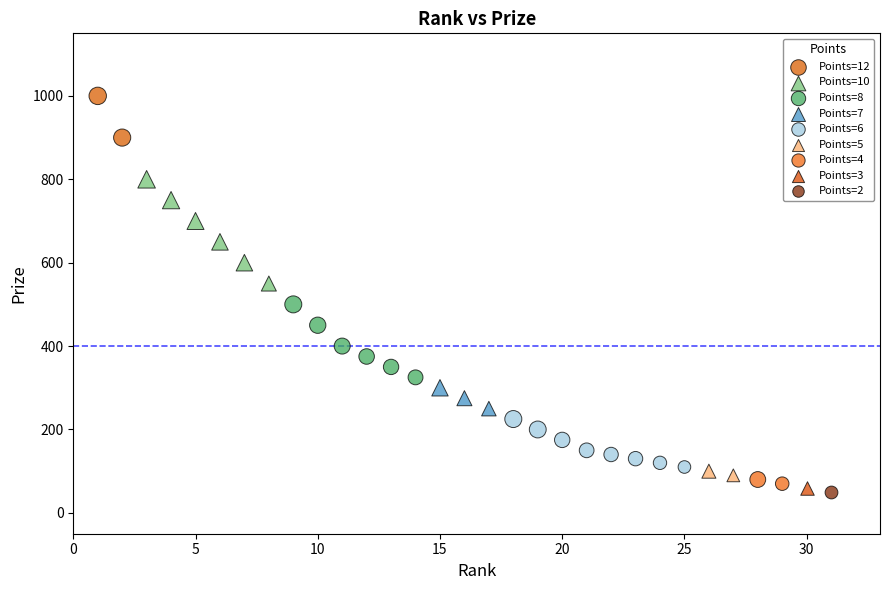

Which series contains the highest Y value?

Points=12